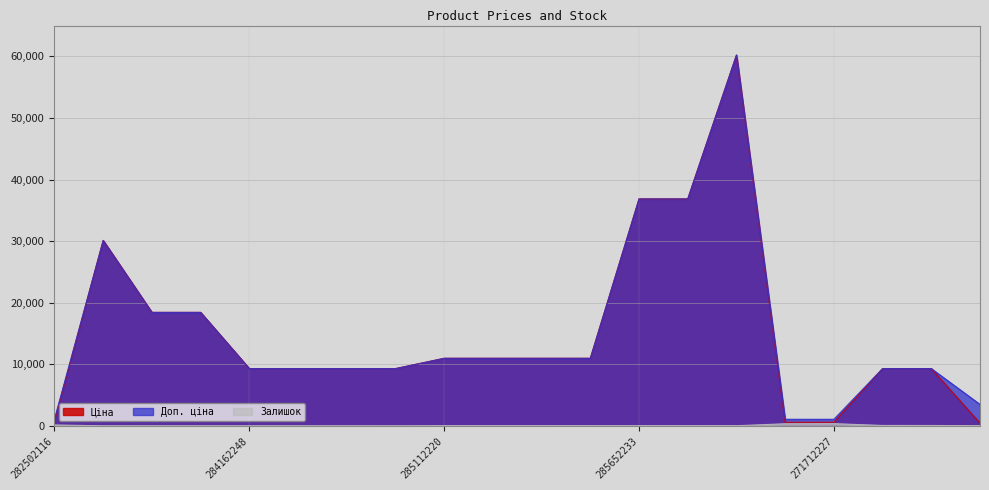

What position from the right is 284162248?

16